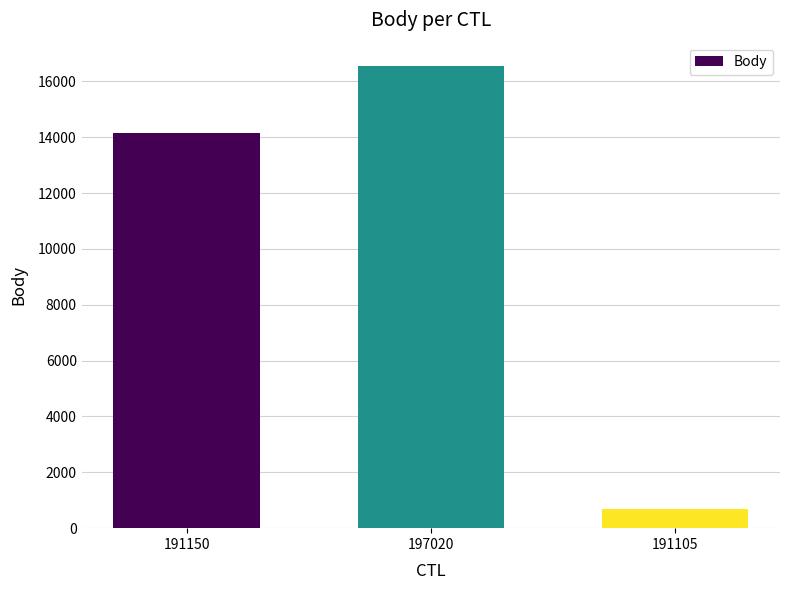

Reading right to left, extract all data points from this chart.

703	16557	14162